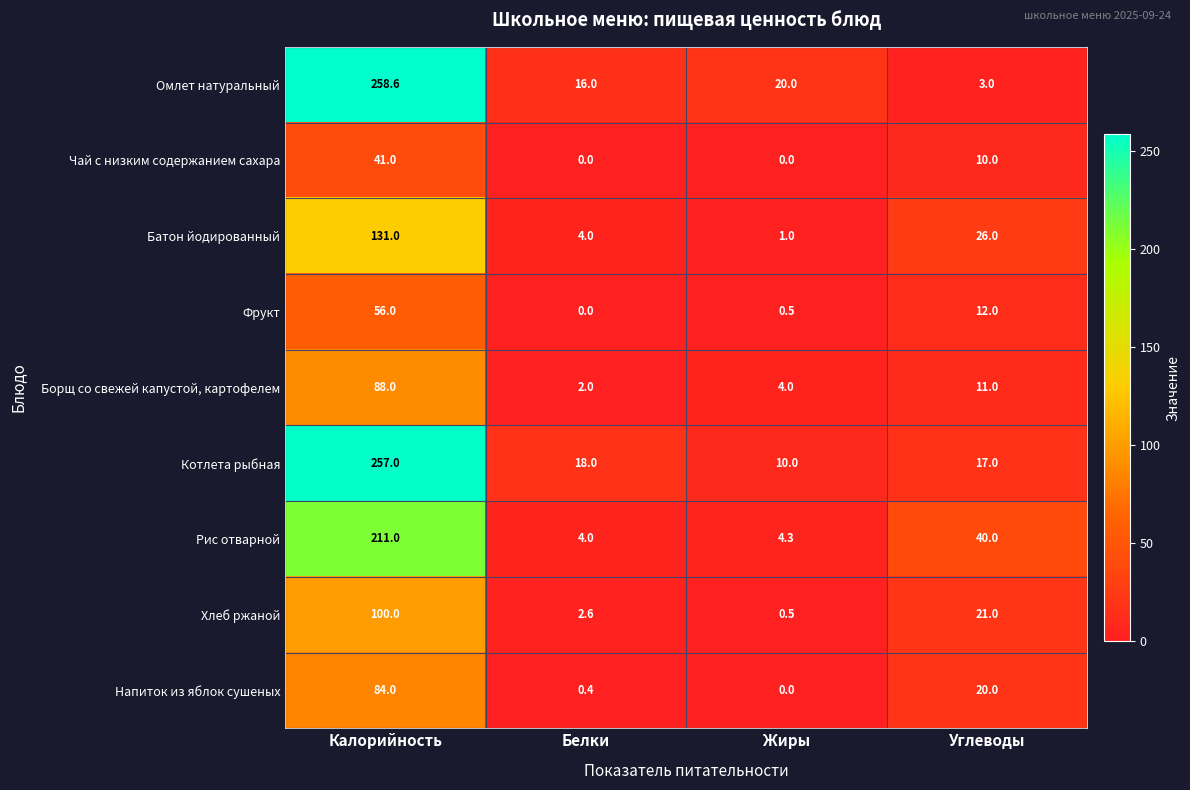

Is the value of Борщ со свежей капустой, картофелем at Углеводы greater than the value of Чай с низким содержанием сахара at Жиры?

Yes